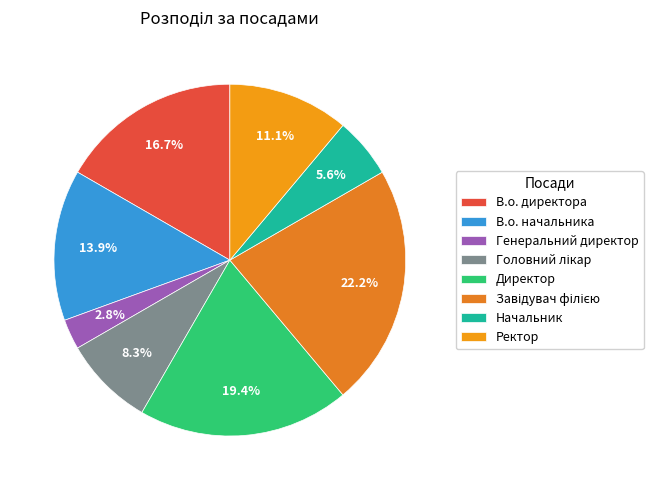

What percentage do Головний лікар and В.о. начальника together represent?

22.2%